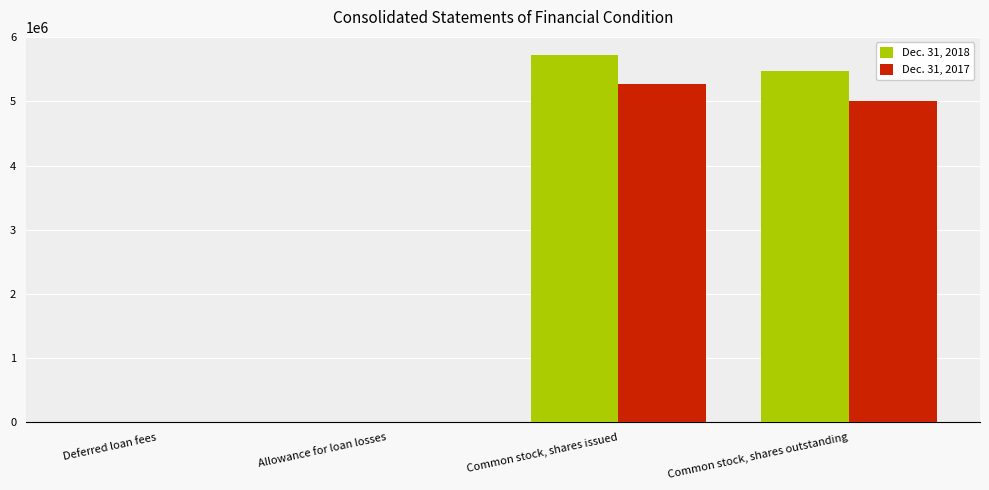

Are the bars grouped side by side (vs. stacked)?

Yes